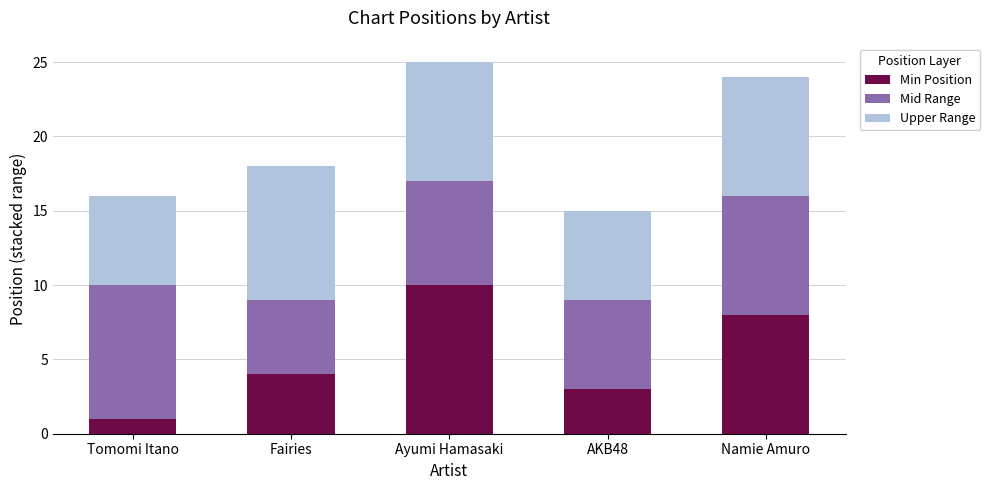

Which category has the lowest value in the Min Position series?

Tomomi Itano